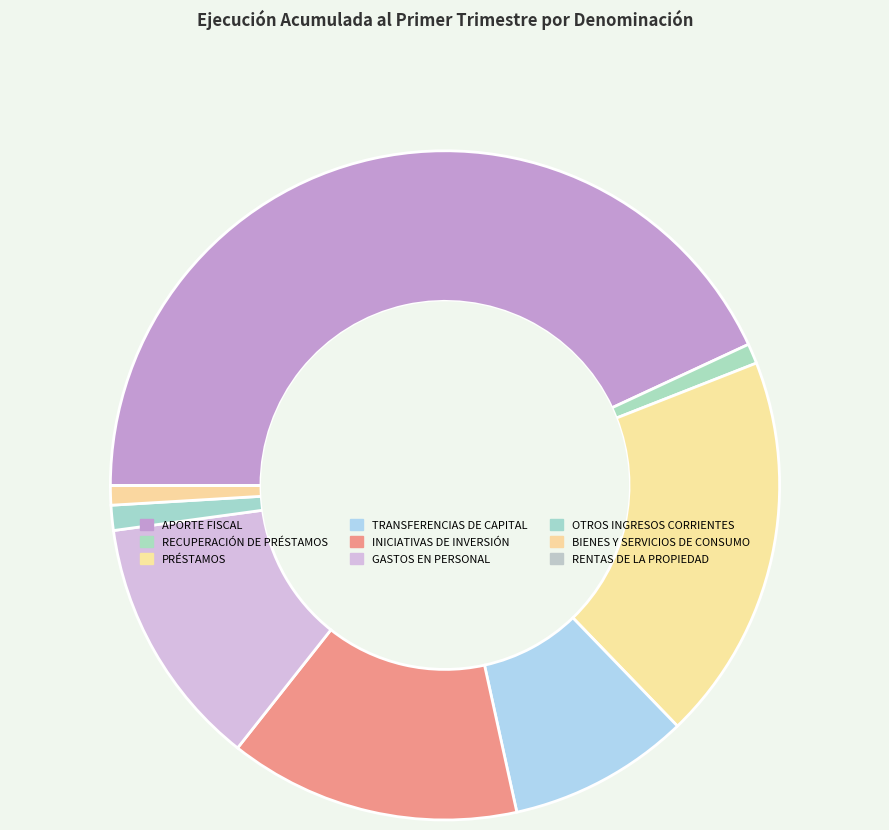

True or false: RECUPERACIÓN DE PRÉSTAMOS accounts for 1% of the total.

True